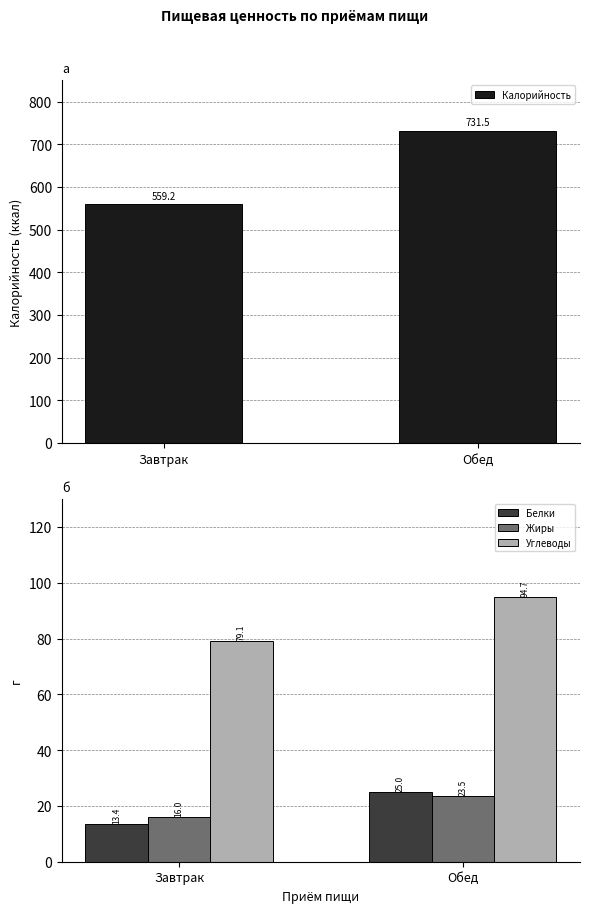

Does the chart contain stacked bars?

No